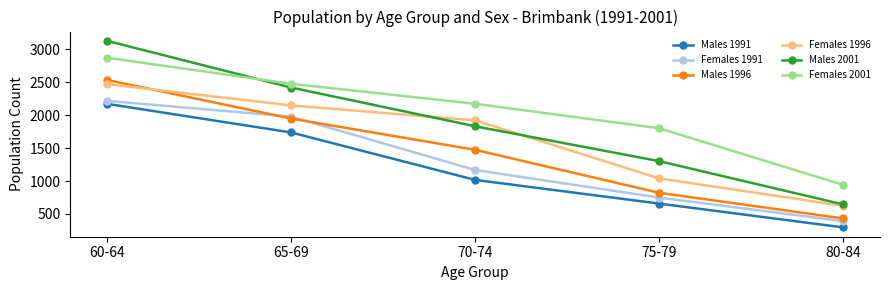

The Males 1991 series shows 1022 at 75-79. True or false?

False